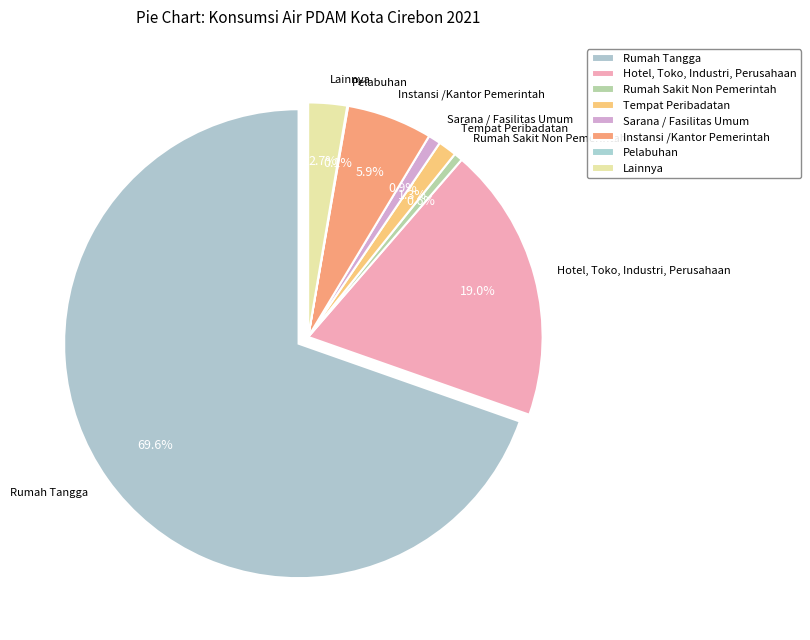

What percentage is the Rumah Tangga slice, to the nearest percent?

70%